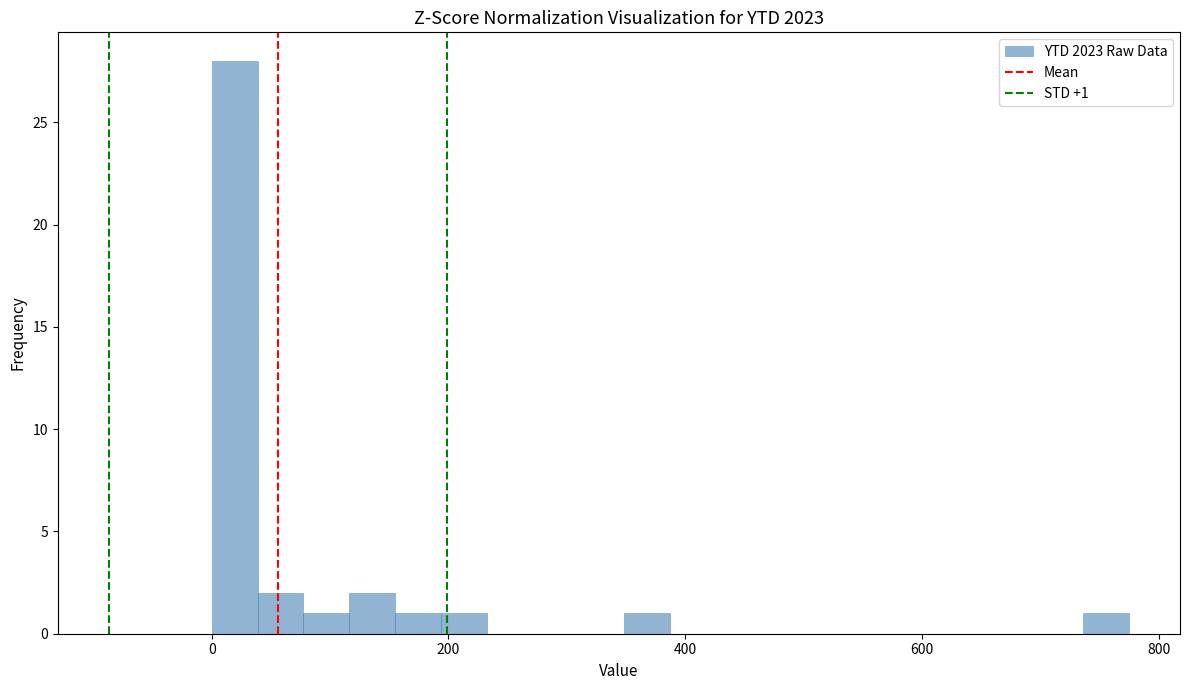

Read against the x-axis, roughly where is the centre of the tallest bar?

20